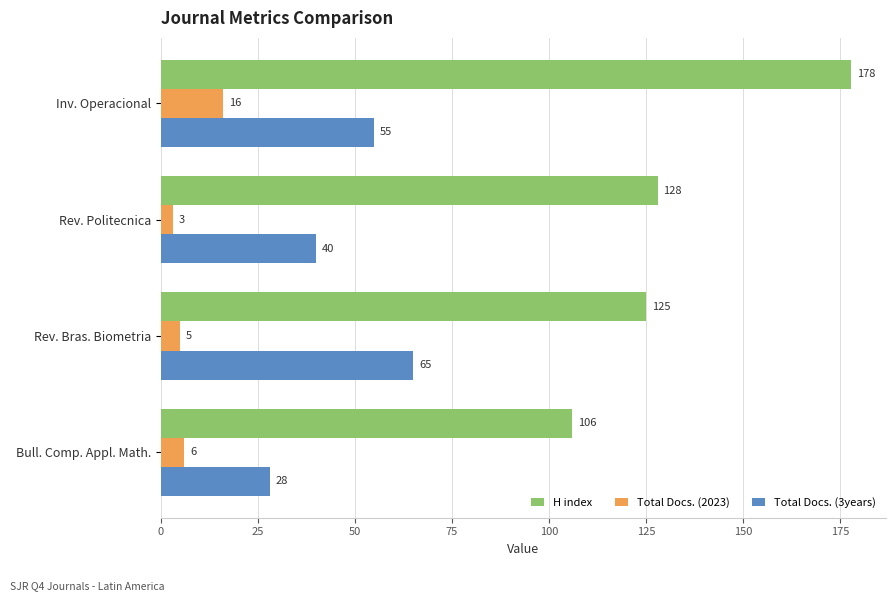

What is the difference between the maximum and minimum values in the H index series?

72